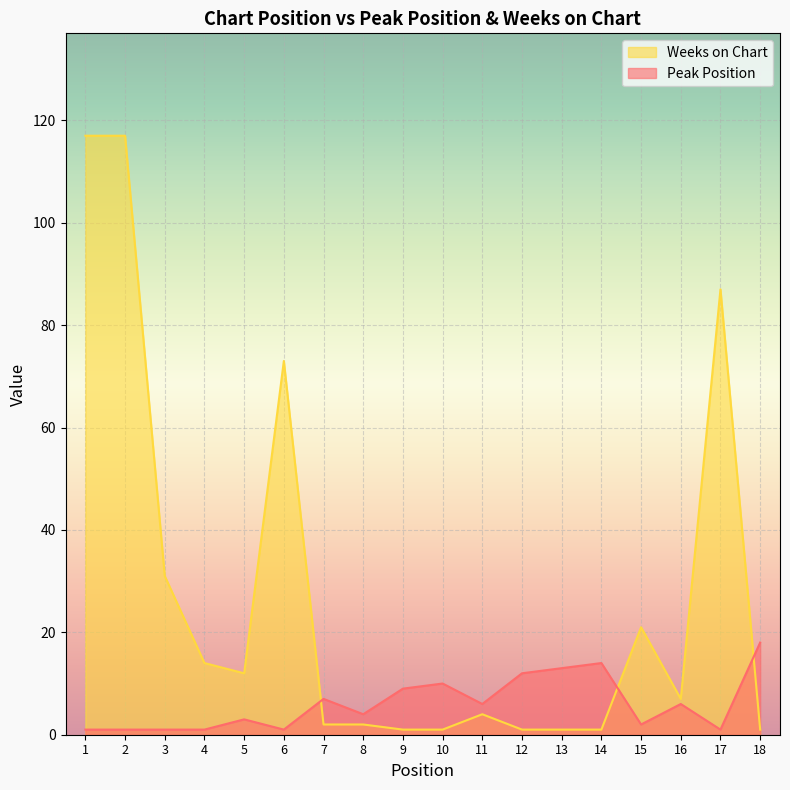

How many intersections are there between Weeks on Chart and Peak Position?

3